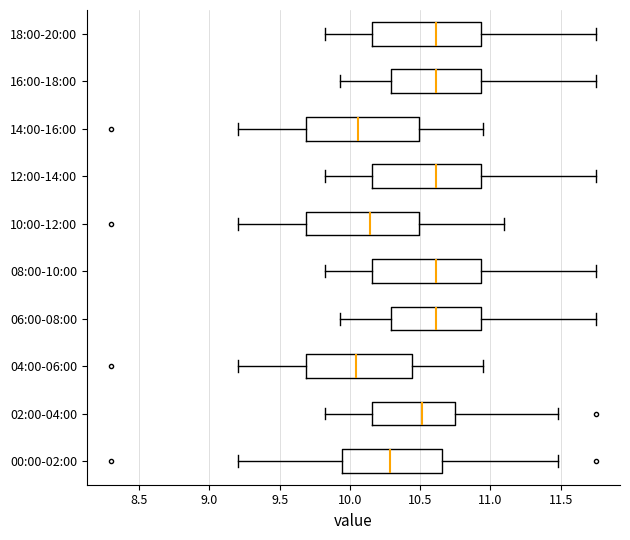

Reading bottom to top, read every box against the x-axis: the position of its median line, the range the box covers, and the ends of its whiskers. The values are not printed on the chart, so give them approximately, as read against the axis.

00:00-02:00: median 10.30, box 9.95 to 10.65, whiskers 9.20 to 11.50
02:00-04:00: median 10.50, box 10.15 to 10.75, whiskers 9.80 to 11.50
04:00-06:00: median 10.05, box 9.70 to 10.45, whiskers 9.20 to 10.95
06:00-08:00: median 10.60, box 10.30 to 10.95, whiskers 9.95 to 11.75
08:00-10:00: median 10.60, box 10.15 to 10.95, whiskers 9.80 to 11.75
10:00-12:00: median 10.15, box 9.70 to 10.50, whiskers 9.20 to 11.10
12:00-14:00: median 10.60, box 10.15 to 10.95, whiskers 9.80 to 11.75
14:00-16:00: median 10.05, box 9.70 to 10.50, whiskers 9.20 to 10.95
16:00-18:00: median 10.60, box 10.30 to 10.95, whiskers 9.95 to 11.75
18:00-20:00: median 10.60, box 10.15 to 10.95, whiskers 9.80 to 11.75